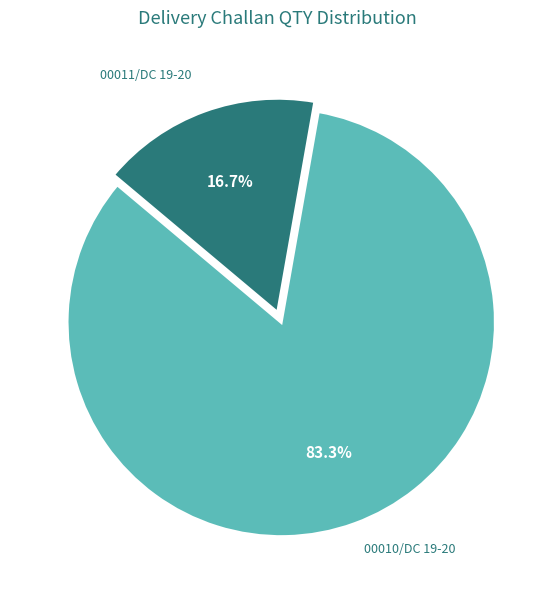

Is it true that 00011/DC 19-20 is 3% of the pie?

False